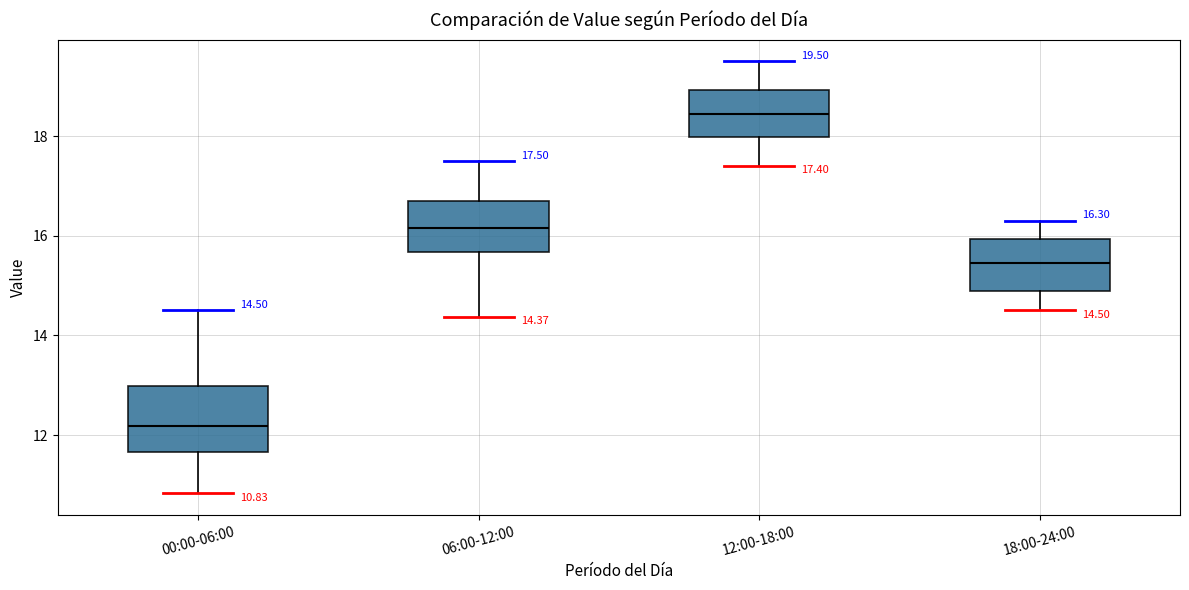

Which box is the tallest, from its lower edge to its upper edge?

00:00-06:00